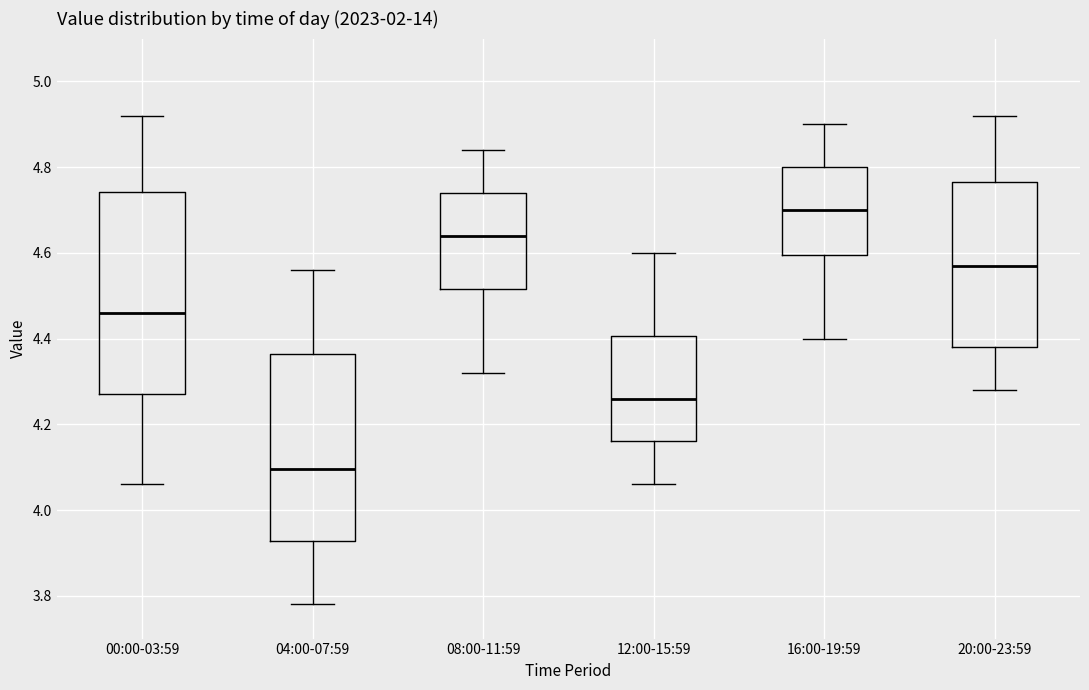

Reading left to right, transcribe this box plot: for each box, give where its median line is, the range the box spans, and where its two whiskers end, as read against the y-axis. The values are not printed on the chart, so give them approximately, as read against the axis.

00:00-03:59: median 4.46, box 4.28 to 4.74, whiskers 4.06 to 4.92
04:00-07:59: median 4.10, box 3.92 to 4.36, whiskers 3.78 to 4.56
08:00-11:59: median 4.64, box 4.52 to 4.74, whiskers 4.32 to 4.84
12:00-15:59: median 4.26, box 4.16 to 4.40, whiskers 4.06 to 4.60
16:00-19:59: median 4.70, box 4.60 to 4.80, whiskers 4.40 to 4.90
20:00-23:59: median 4.58, box 4.38 to 4.76, whiskers 4.28 to 4.92